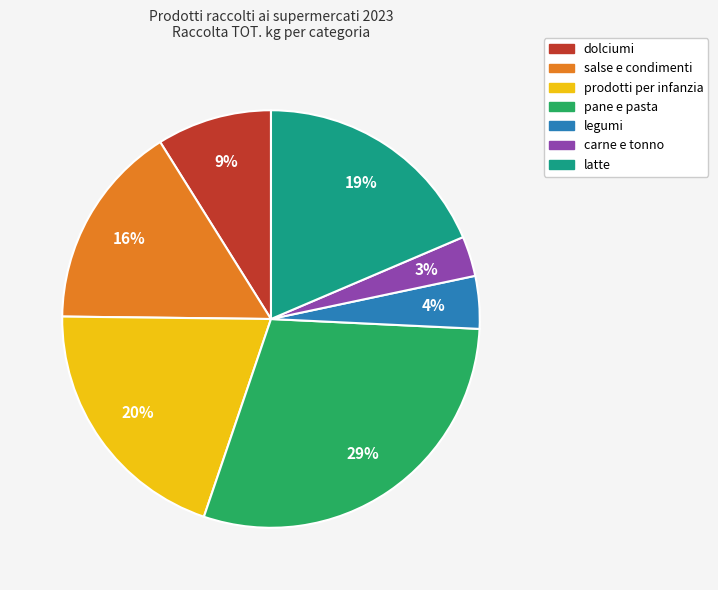

The legumi slice represents 4% of the pie. True or false?

True